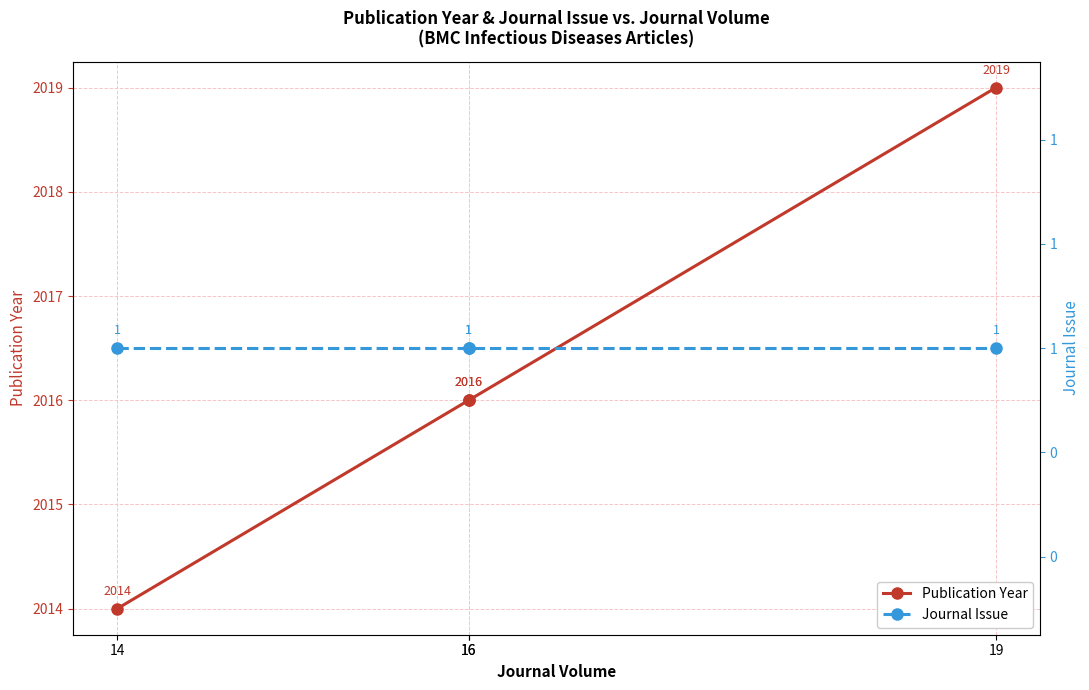

Reading right to left, extract all data points from this chart.

Publication Year: 19=2019	16=2016	16=2016	14=2014
Journal Issue: 19=1	16=1	16=1	14=1